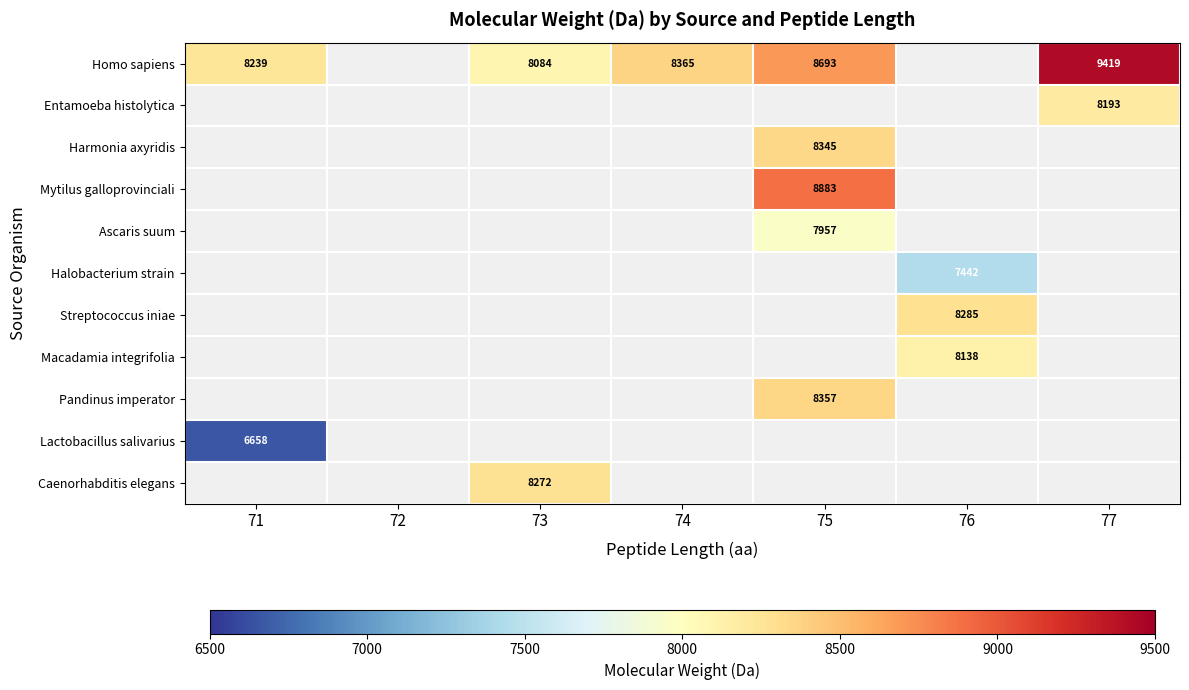

At how many categories does at least one series exceed 8475?

2